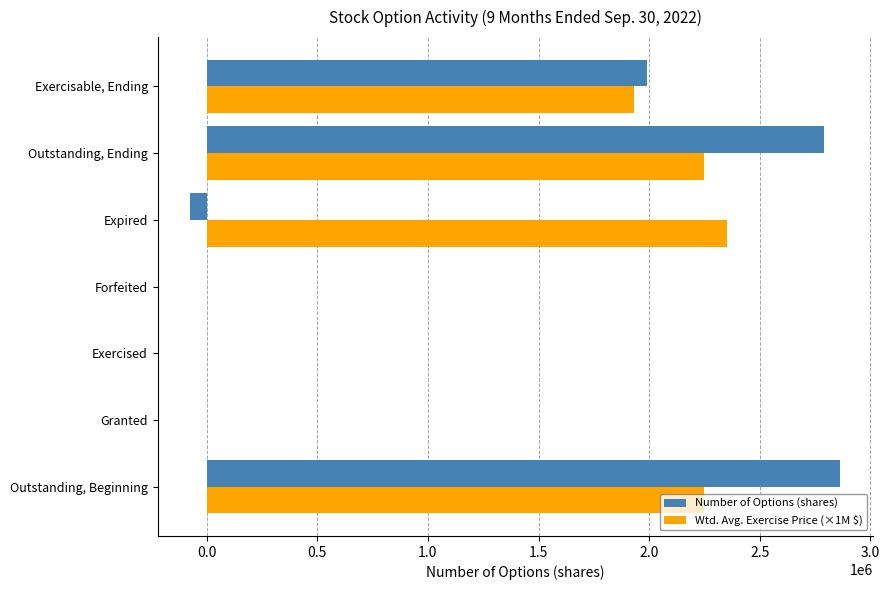

Is the value of Number of Options (shares) at Forfeited greater than the value of Wtd. Avg. Exercise Price (×1M $) at Exercisable, Ending?

No